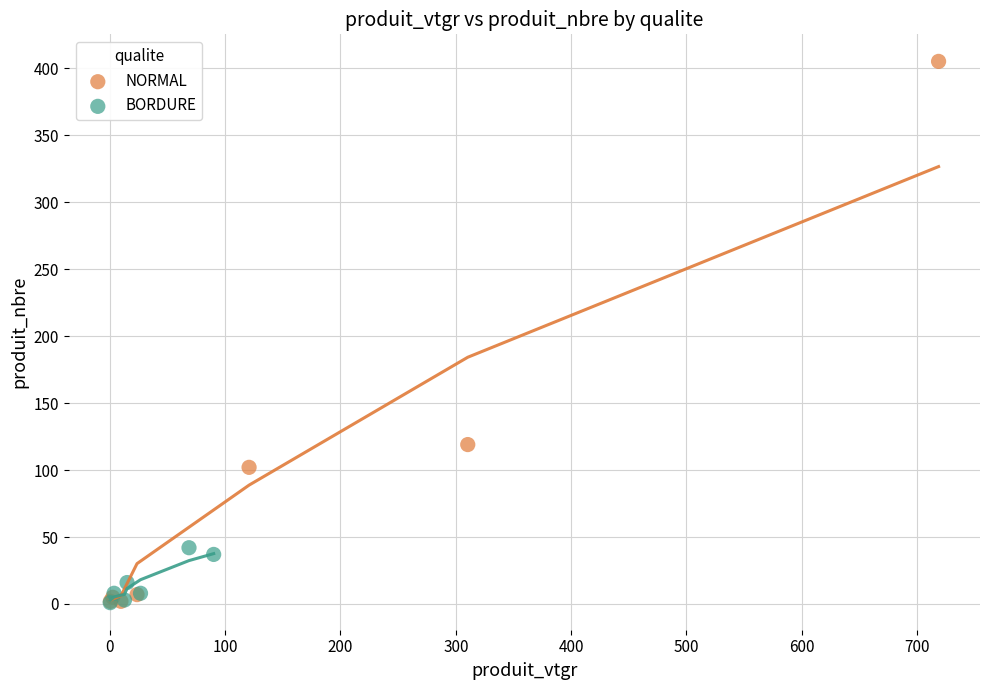

Which series reaches the maximum Y coordinate?

NORMAL